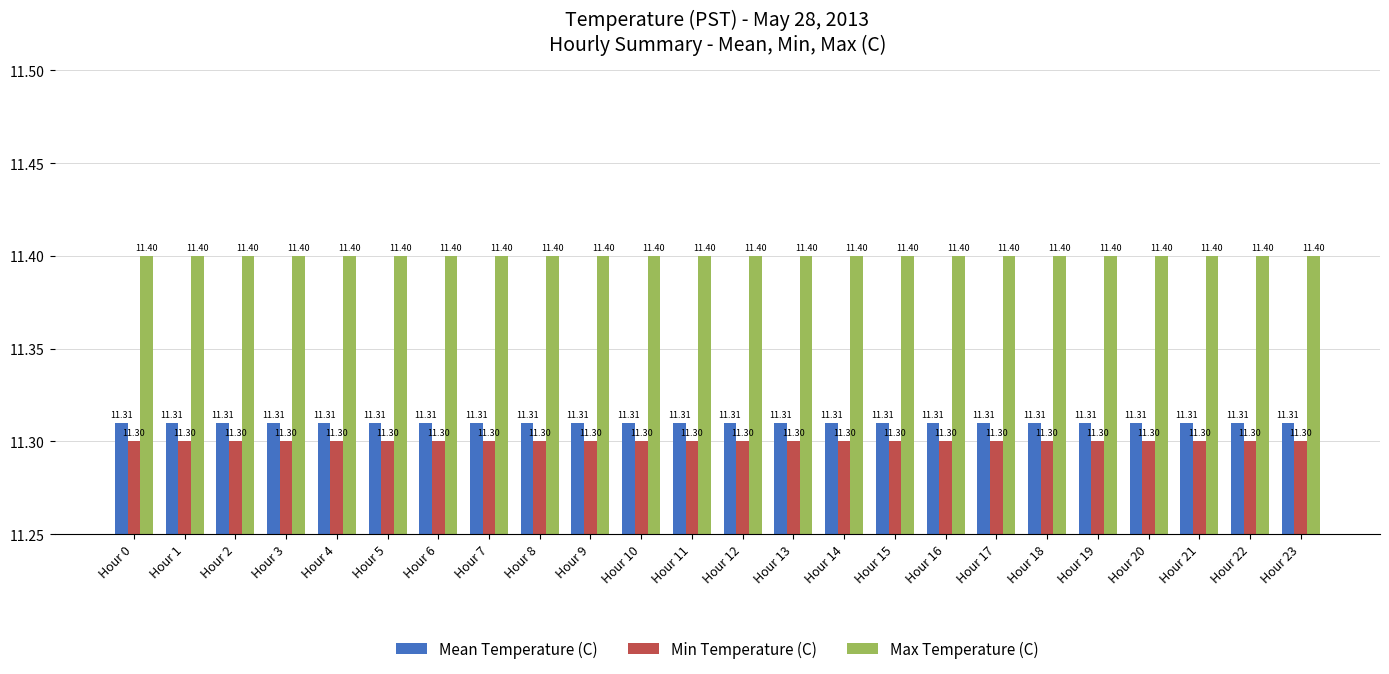

Rank the series by their maximum value, from highest to lowest.

Max Temperature (C), Mean Temperature (C), Min Temperature (C)